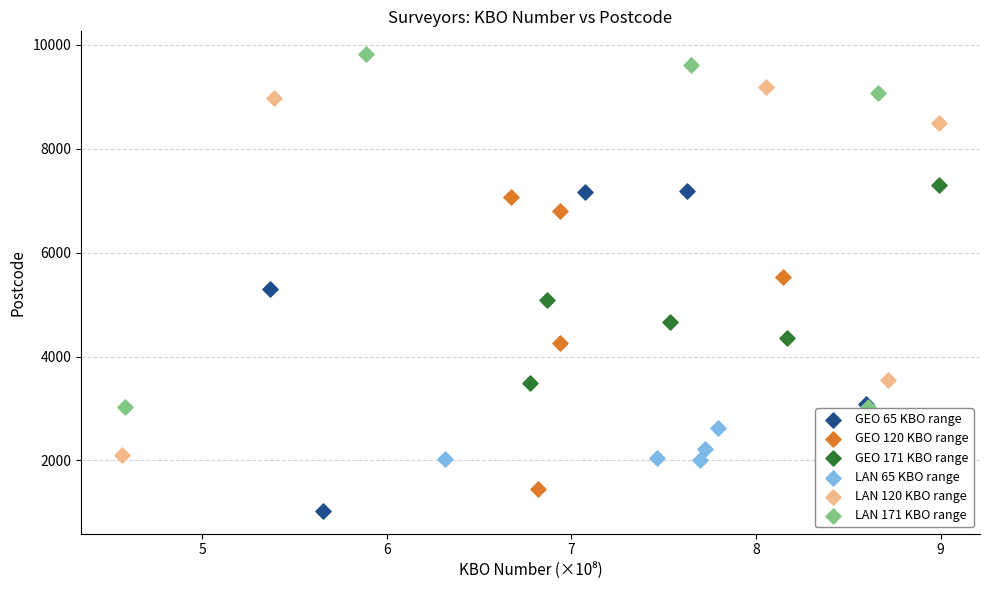

Which series reaches the minimum Y coordinate?

GEO 65 KBO range